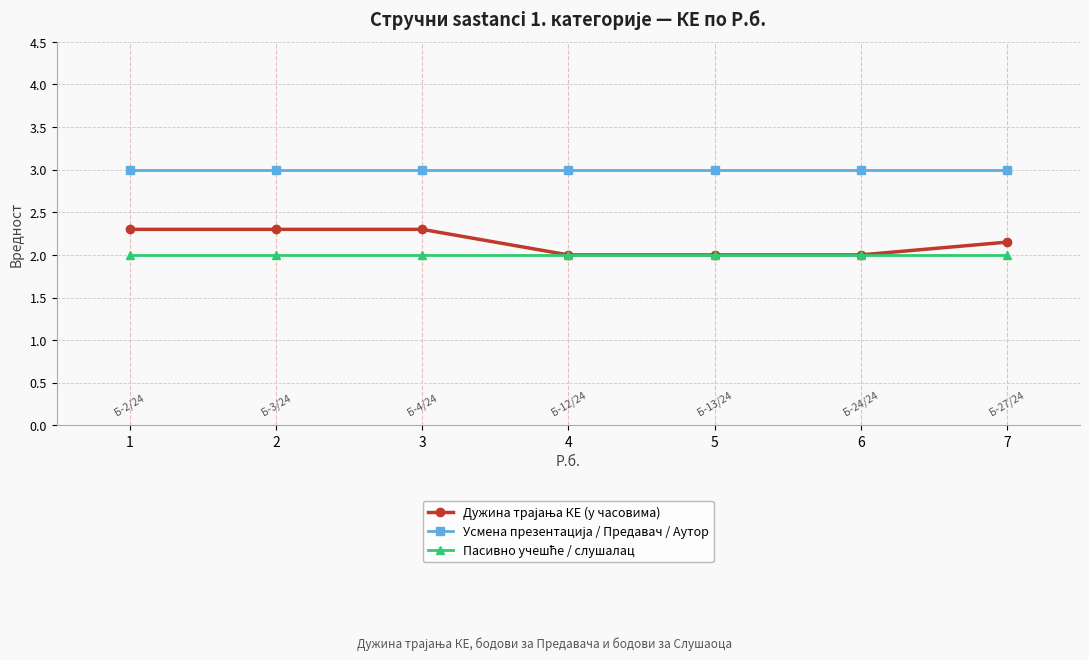

What is the total value across all series at 7?

7.2